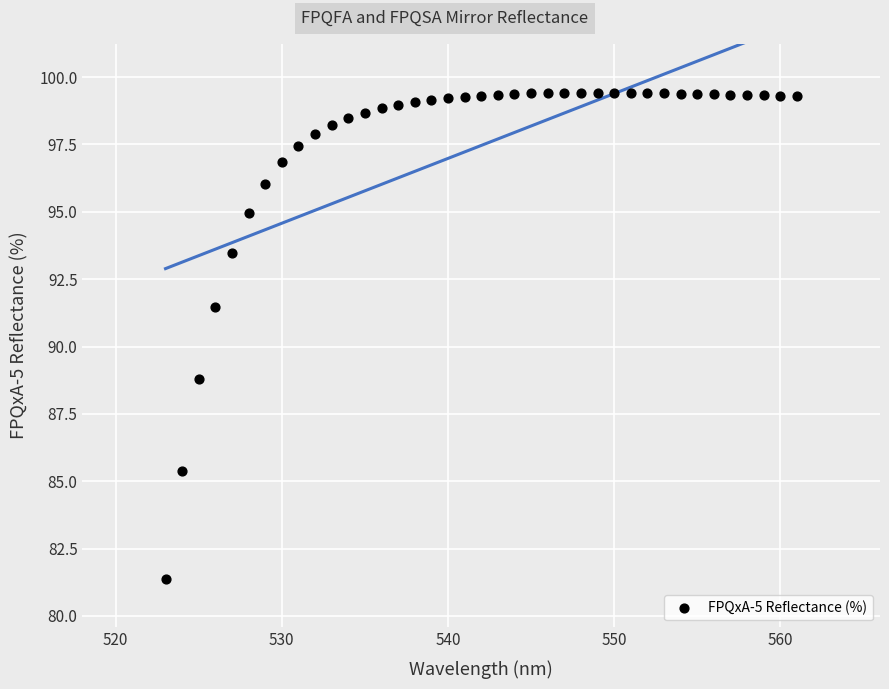

What Y value in the scatter plot is closest to 90?

88.8